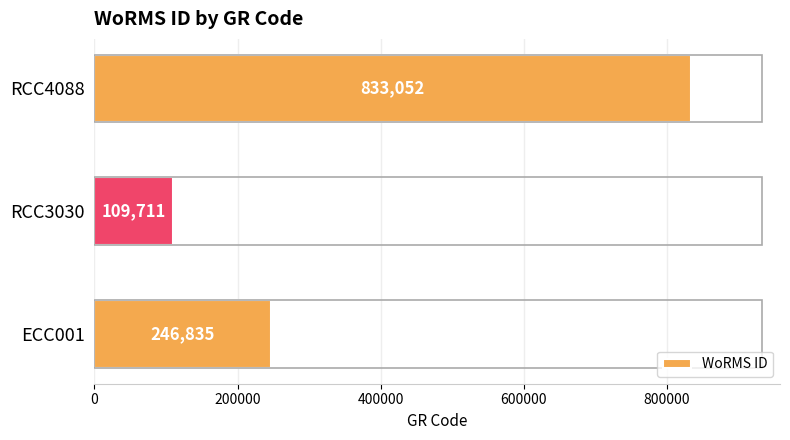

Does the chart contain stacked bars?

No